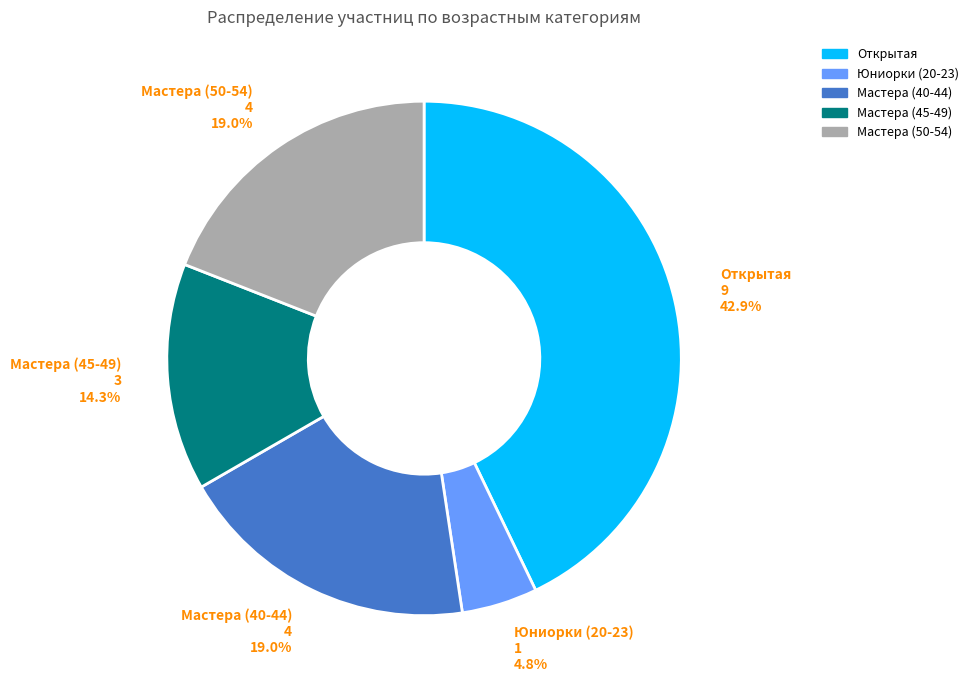

To the nearest percent, what is the combined percentage of Мастера (40-44) and Юниорки (20-23)?

24%